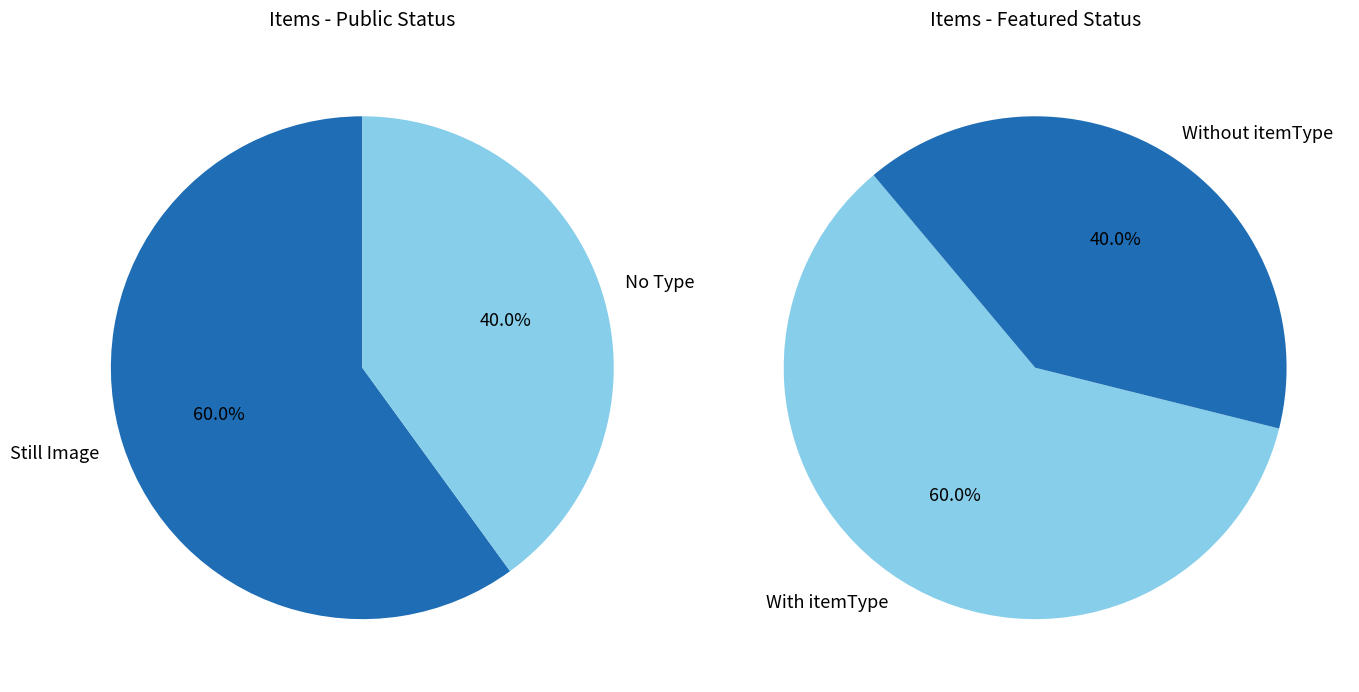

Is 362 the majority of the pie?

No